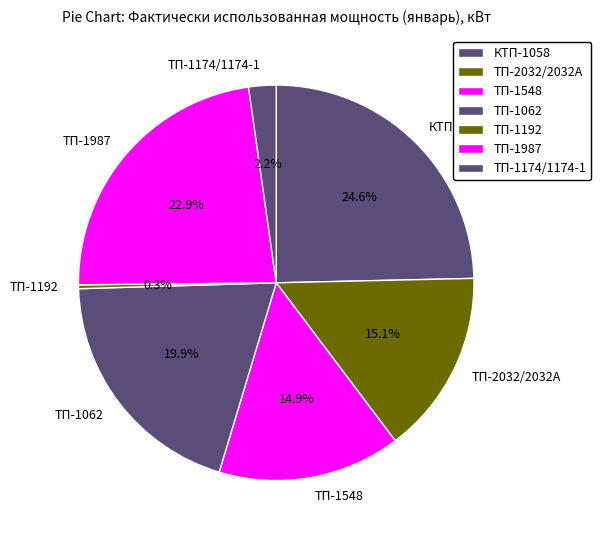

To the nearest percent, what percentage of the pie is КТП-1058?

25%